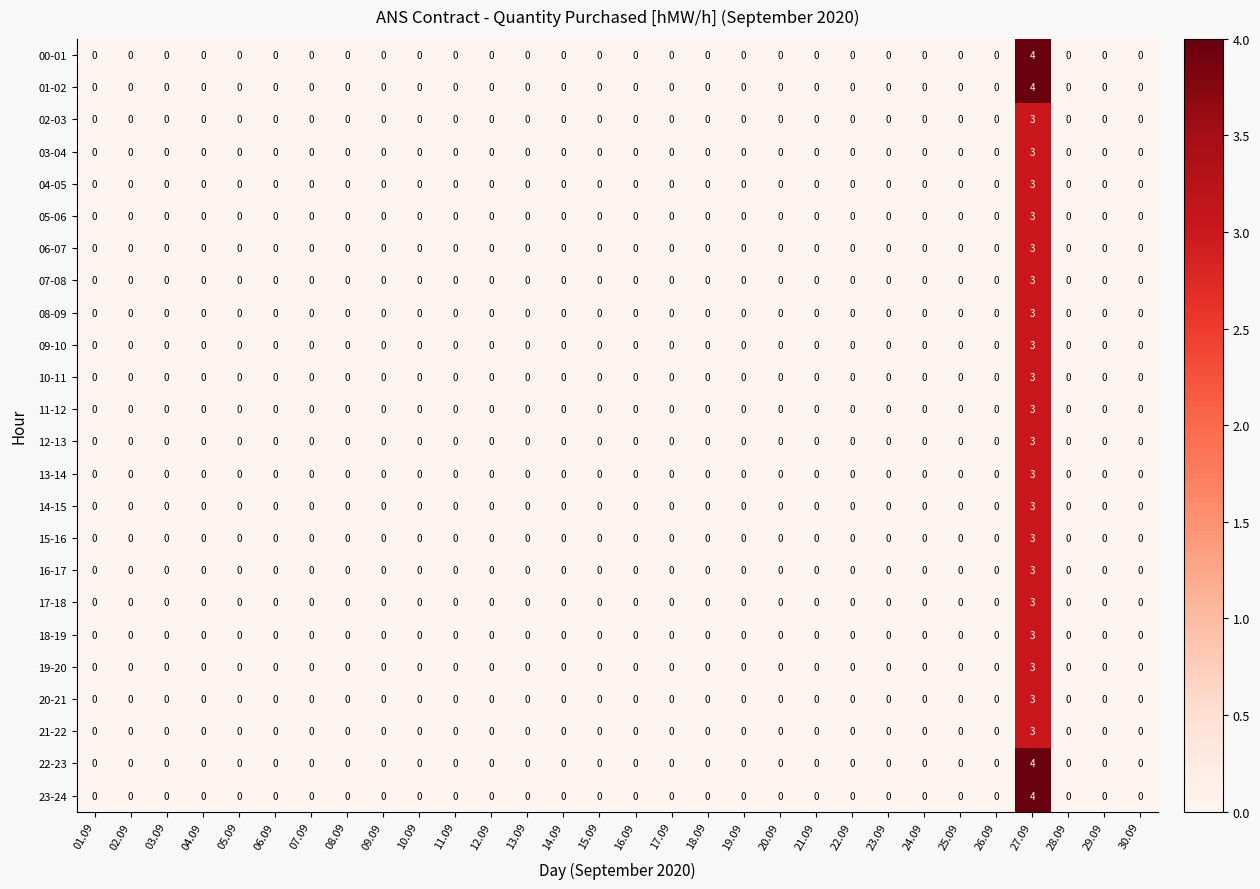

Count the 05-06 values in the range 0 to 1.

29